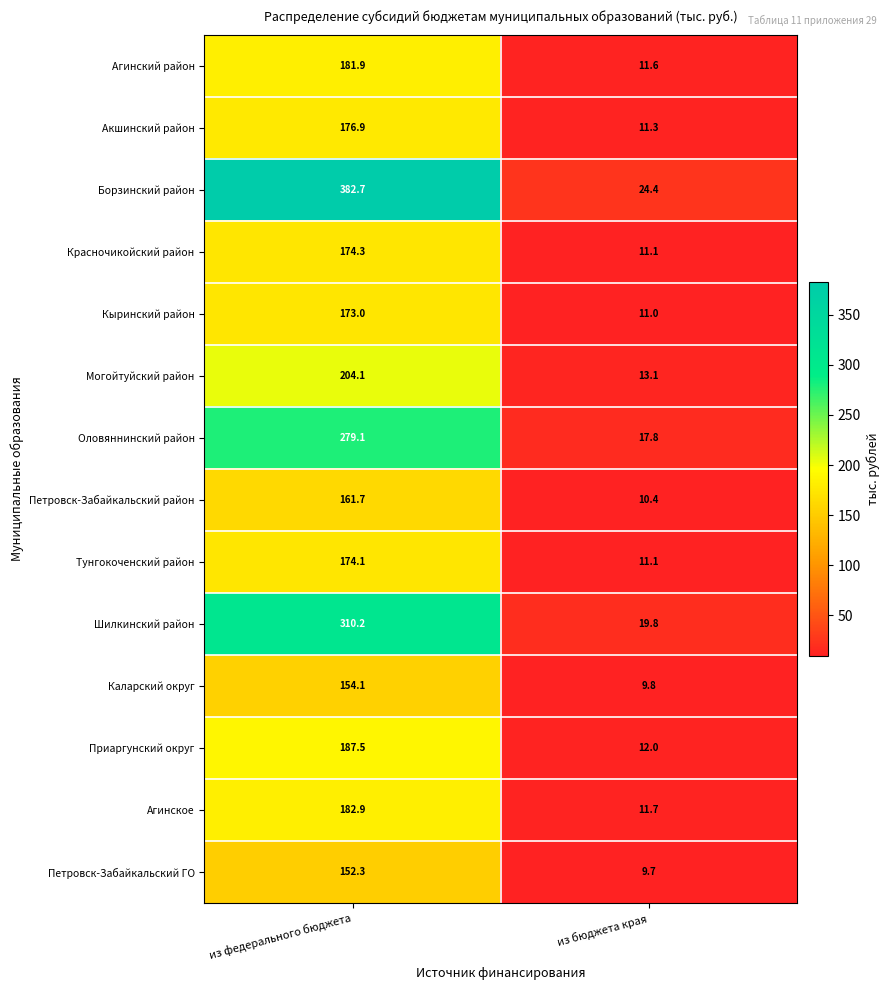

Which series has the largest total across all categories?

Борзинский район